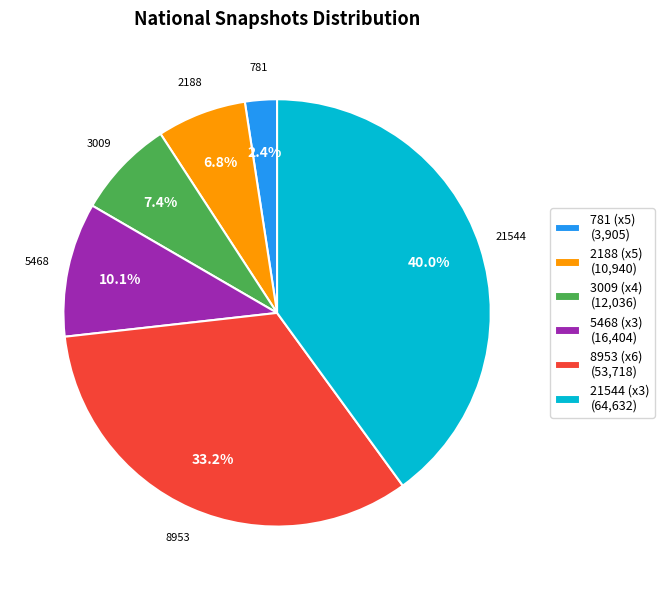

Which category has the biggest portion of the pie?

21544 (x3) (64,632)